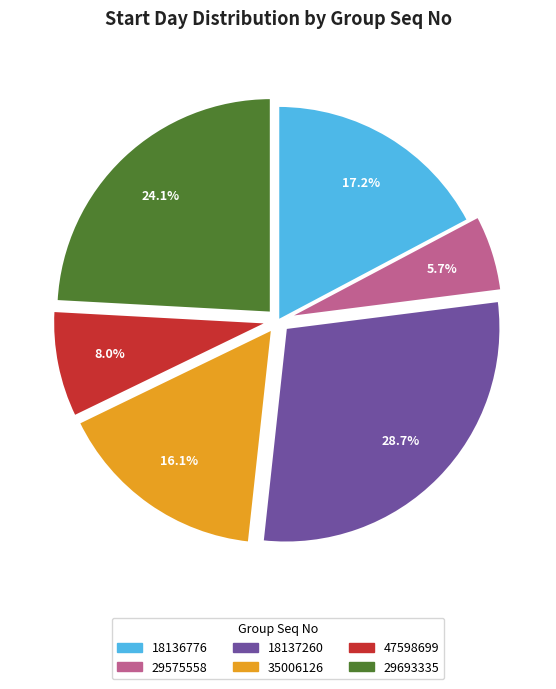

To the nearest percent, what percentage of the pie is 18136776?

17%